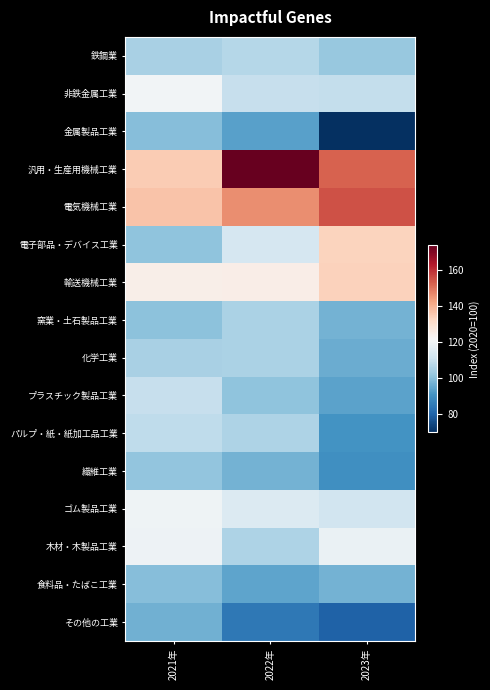

Which series has the largest range (max minus min)?

汎用・生産用機械工業